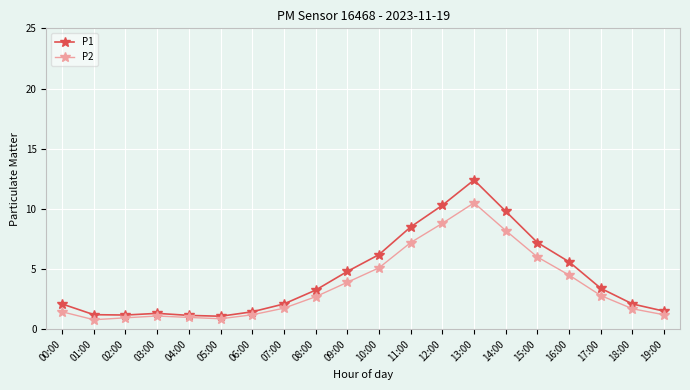

At which label does P1 first exceed 3?

08:00